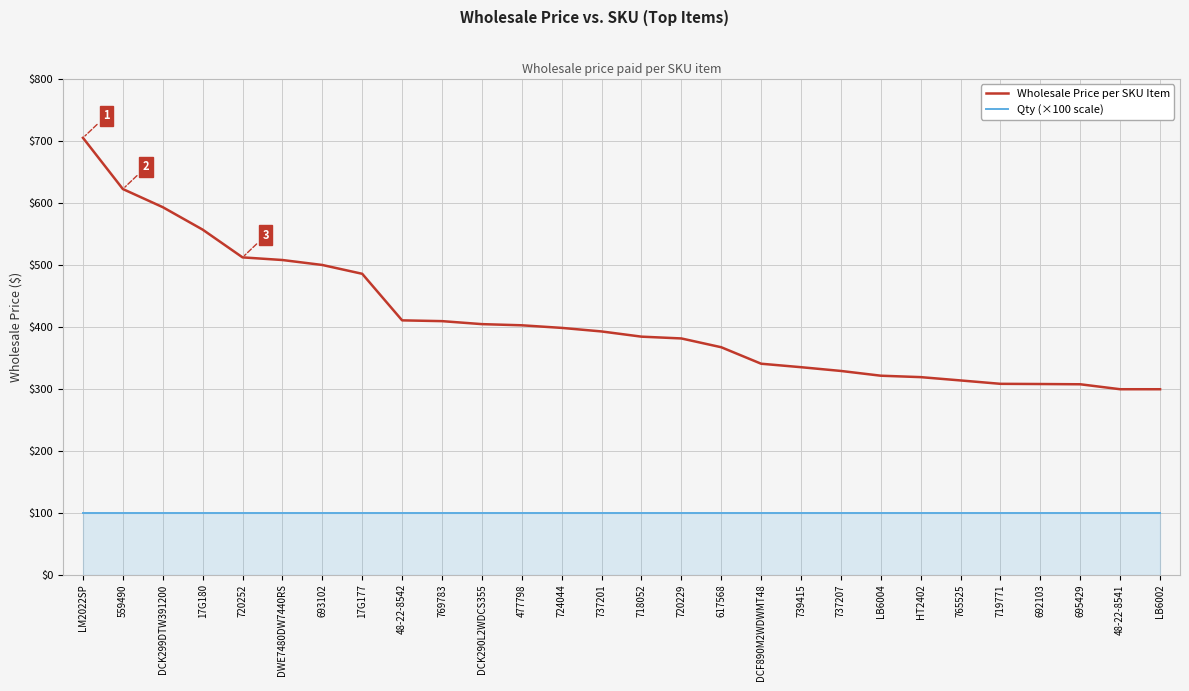

Rank the series by their average value, from highest to lowest.

Wholesale Price per SKU Item, Qty (×100 scale)